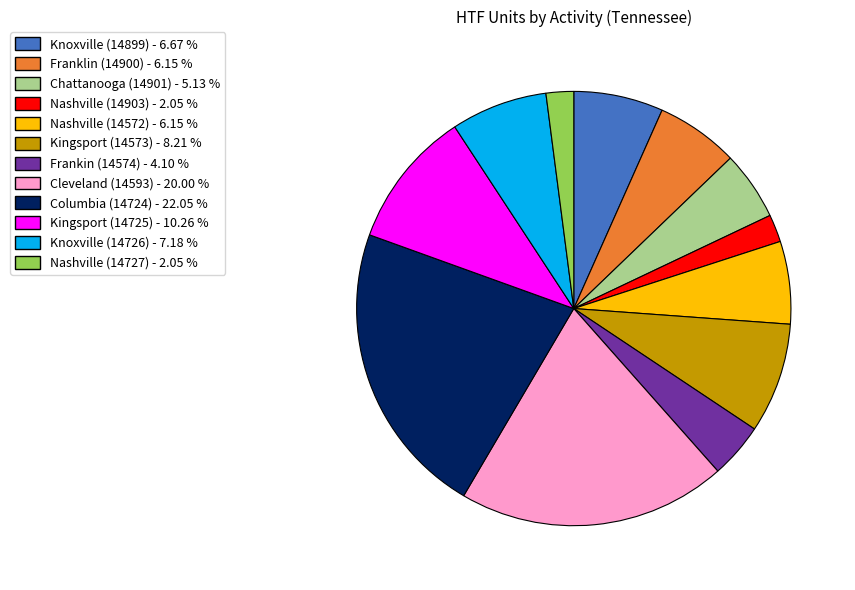

Is the sum of Kingsport (14725) and Frankin (14574) greater than half?

No